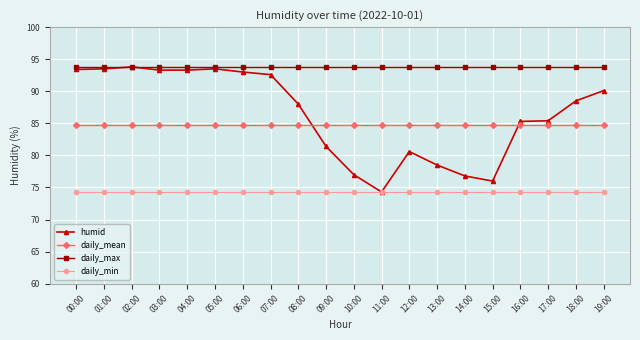

What is the sum of all daily_min values?

1486.0